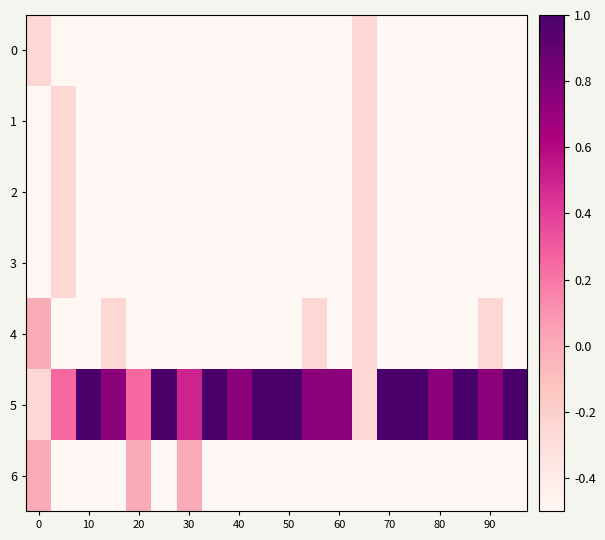

What is the smallest value displayed?

-0.5